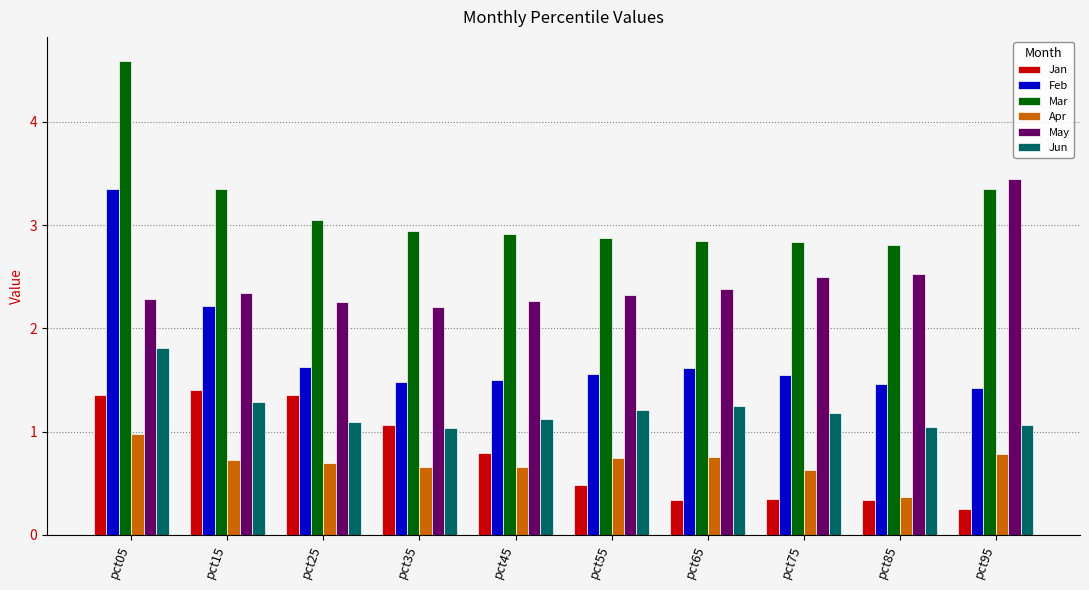

What is the sum of all Apr values?

7.0